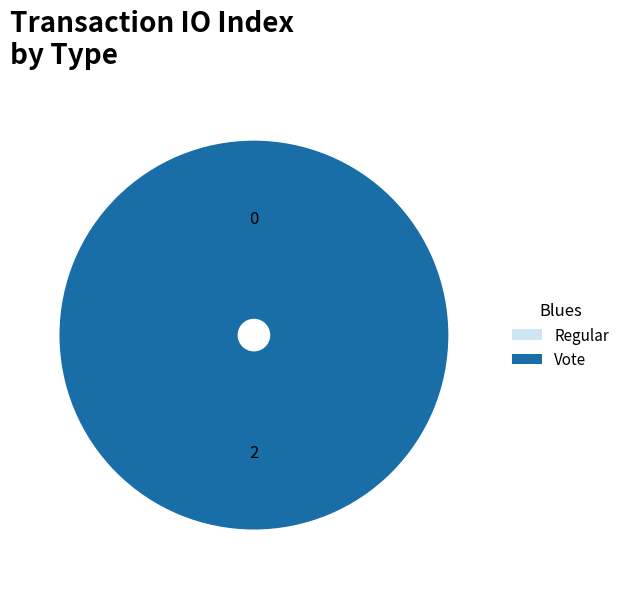

How many slices are in this pie chart?

2